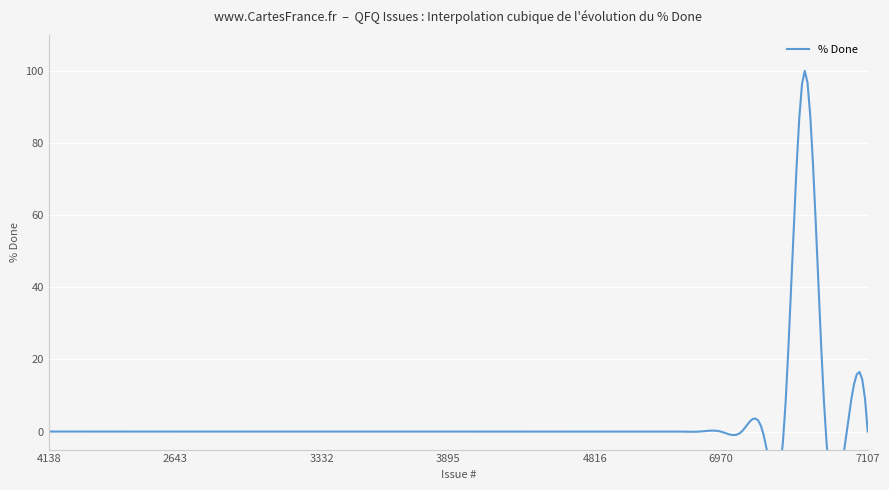

The value at 2643 is 0. True or false?

True